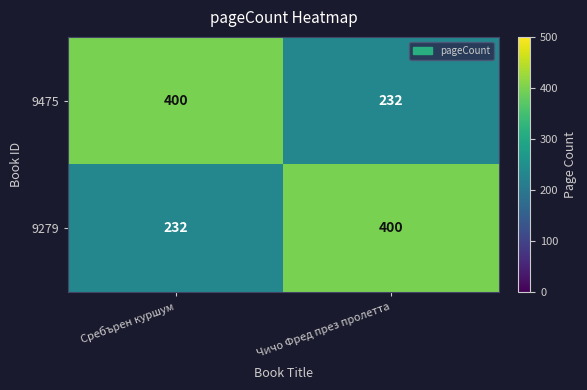

The value of 9475 at Чичо Фред през пролетта is 232. True or false?

True